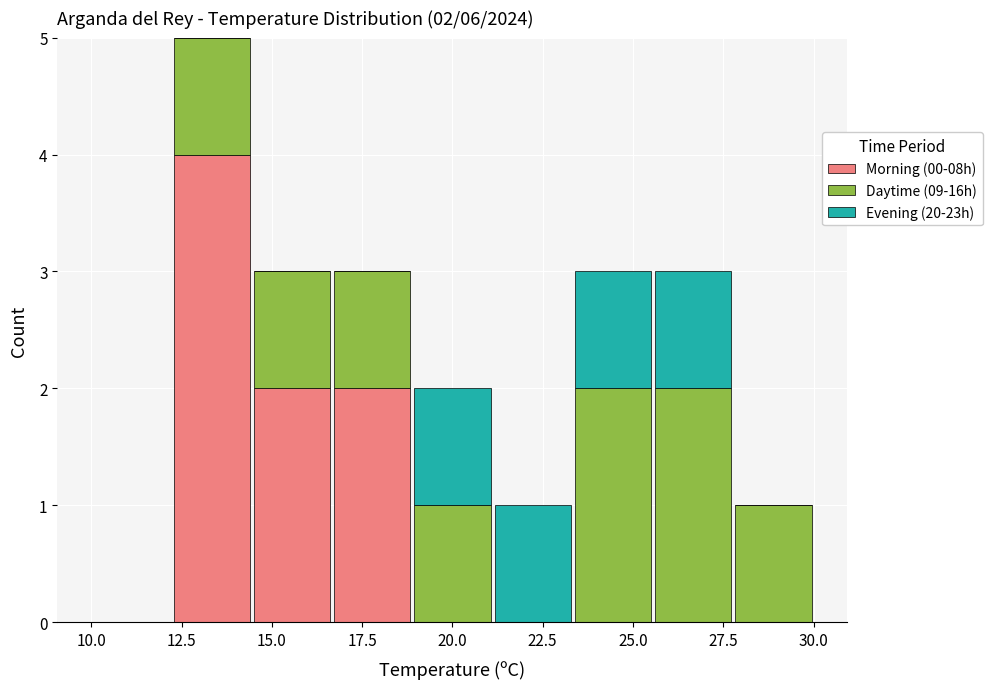

Which range on the x-axis has the tallest stacked bar (by total height)?

12.0 to 14.5